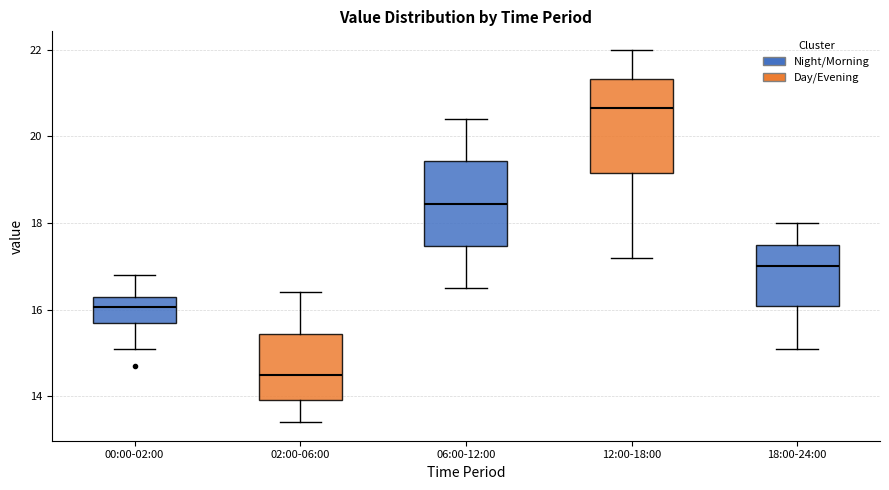

Reading left to right, read every box against the y-axis: the position of its median line, the range the box covers, and the ends of its whiskers. The values are not printed on the chart, so give them approximately, as read against the axis.

00:00-02:00: median 16.0, box 15.8 to 16.4, whiskers 15.2 to 16.8
02:00-06:00: median 14.6, box 14.0 to 15.4, whiskers 13.4 to 16.4
06:00-12:00: median 18.4, box 17.4 to 19.4, whiskers 16.6 to 20.4
12:00-18:00: median 20.6, box 19.2 to 21.4, whiskers 17.2 to 22.0
18:00-24:00: median 17.0, box 16.0 to 17.6, whiskers 15.2 to 18.0